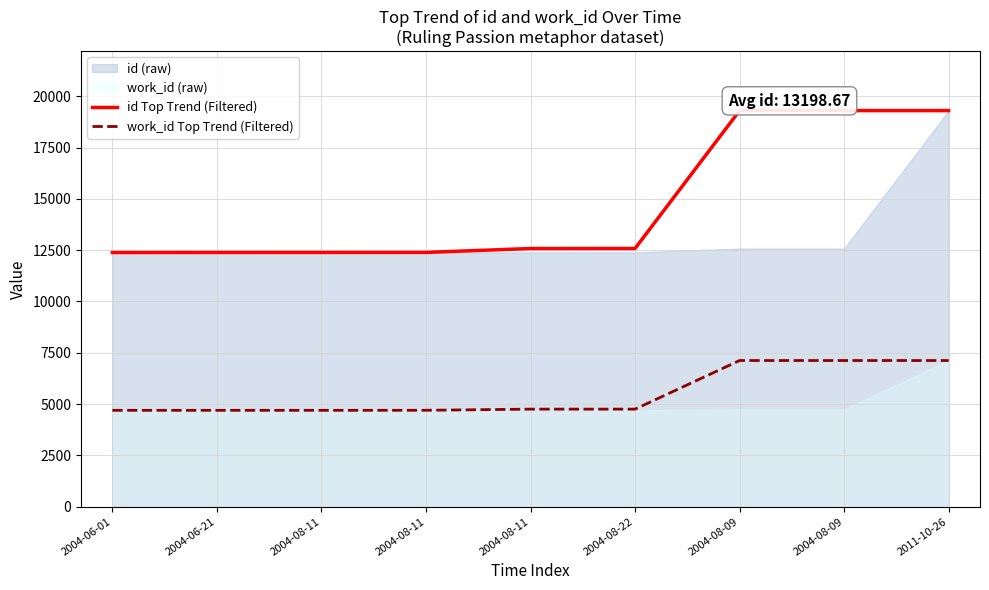

What value does the work_id Top Trend (Filtered) series have at 2004-06-01, to the nearest 50?

4700